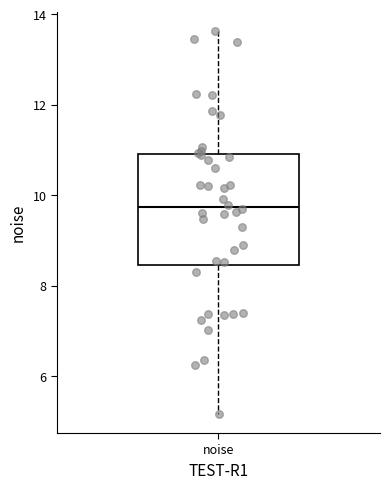

Where does the upper whisker of the box for noise end on the y-axis? The values are not printed on the chart, so give them approximately, as read against the axis.

13.6